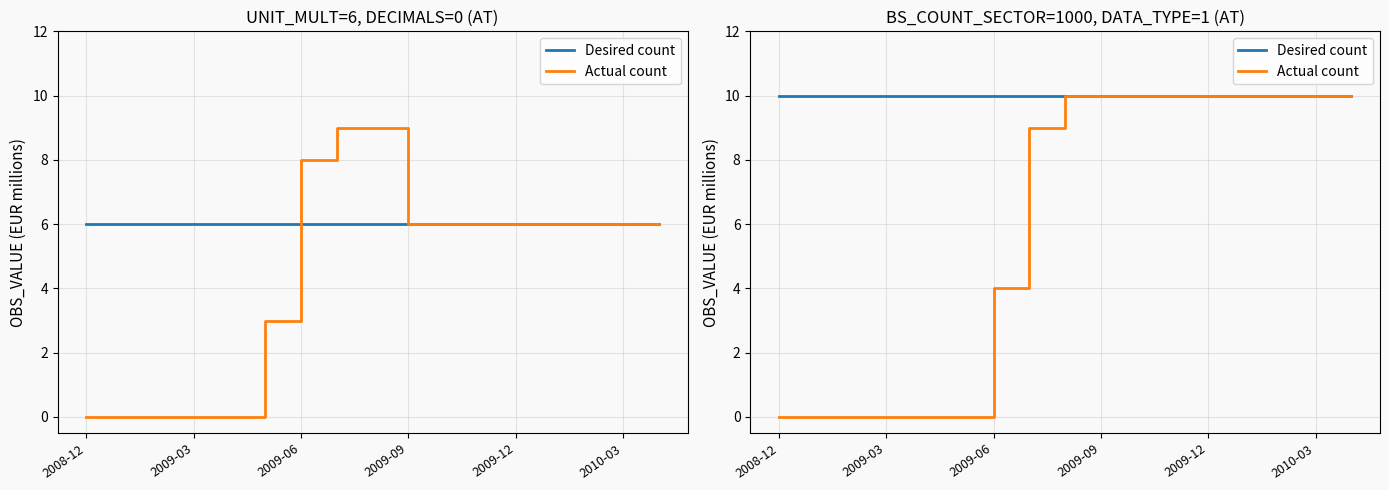

List the series in order of their peak value, highest first.

Desired count, Actual count